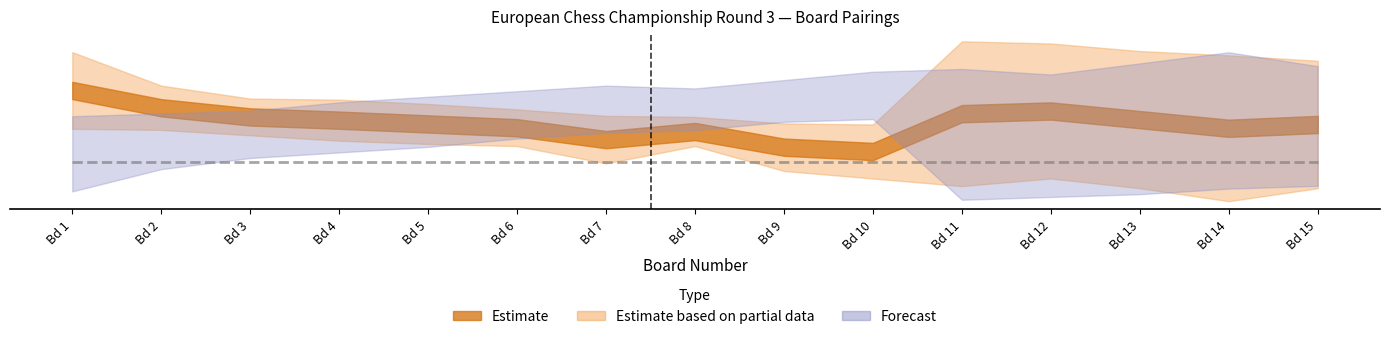

The Black Rating series shows 590 at 5. True or false?

False